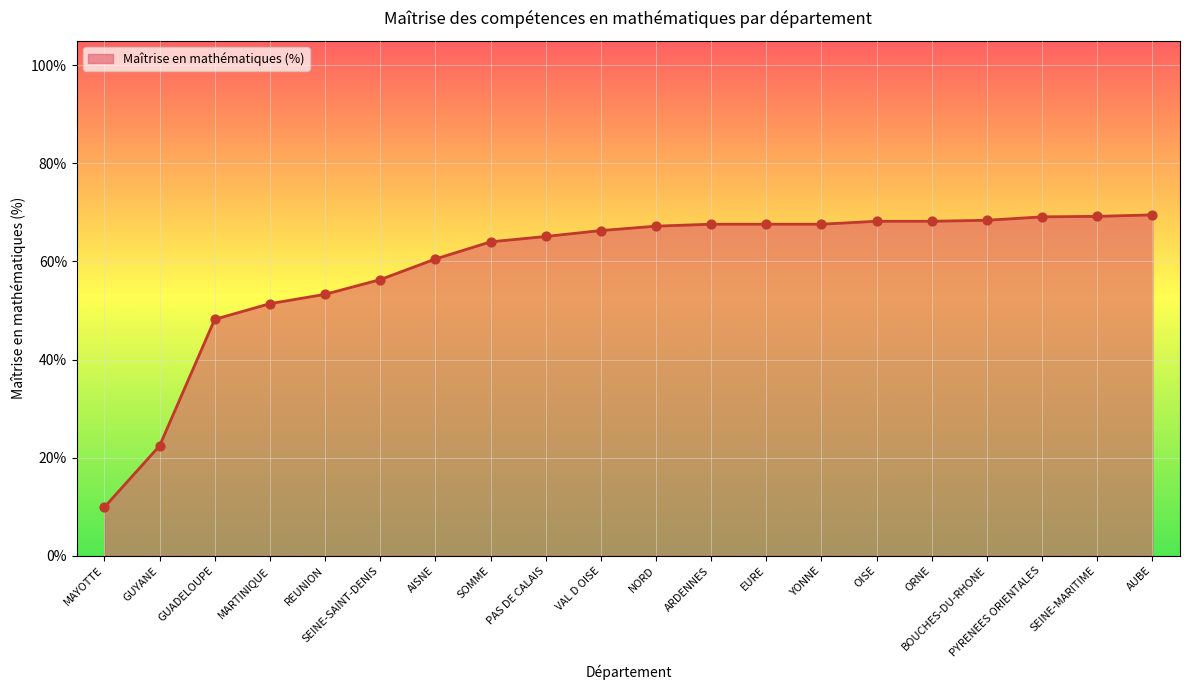

What is the change in value from PAS DE CALAIS to BOUCHES-DU-RHONE?

+3.3